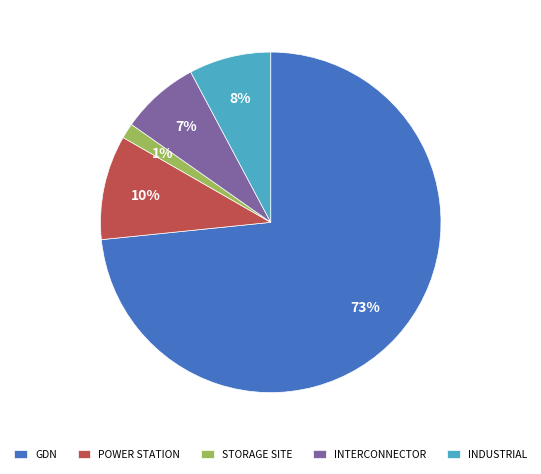

To the nearest percent, what percentage of the pie is STORAGE SITE?

1%